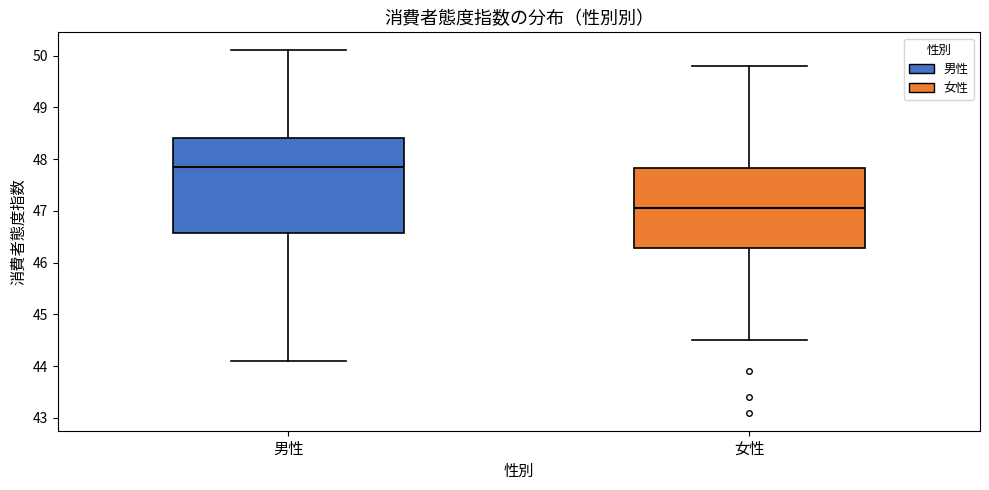

Reading left to right, transcribe this box plot: for each box, give where its median line is, the range the box spans, and where its two whiskers end, as read against the y-axis. The values are not printed on the chart, so give them approximately, as read against the axis.

男性: median 47.9, box 46.6 to 48.4, whiskers 44.1 to 50.1
女性: median 47.1, box 46.3 to 47.8, whiskers 44.5 to 49.8